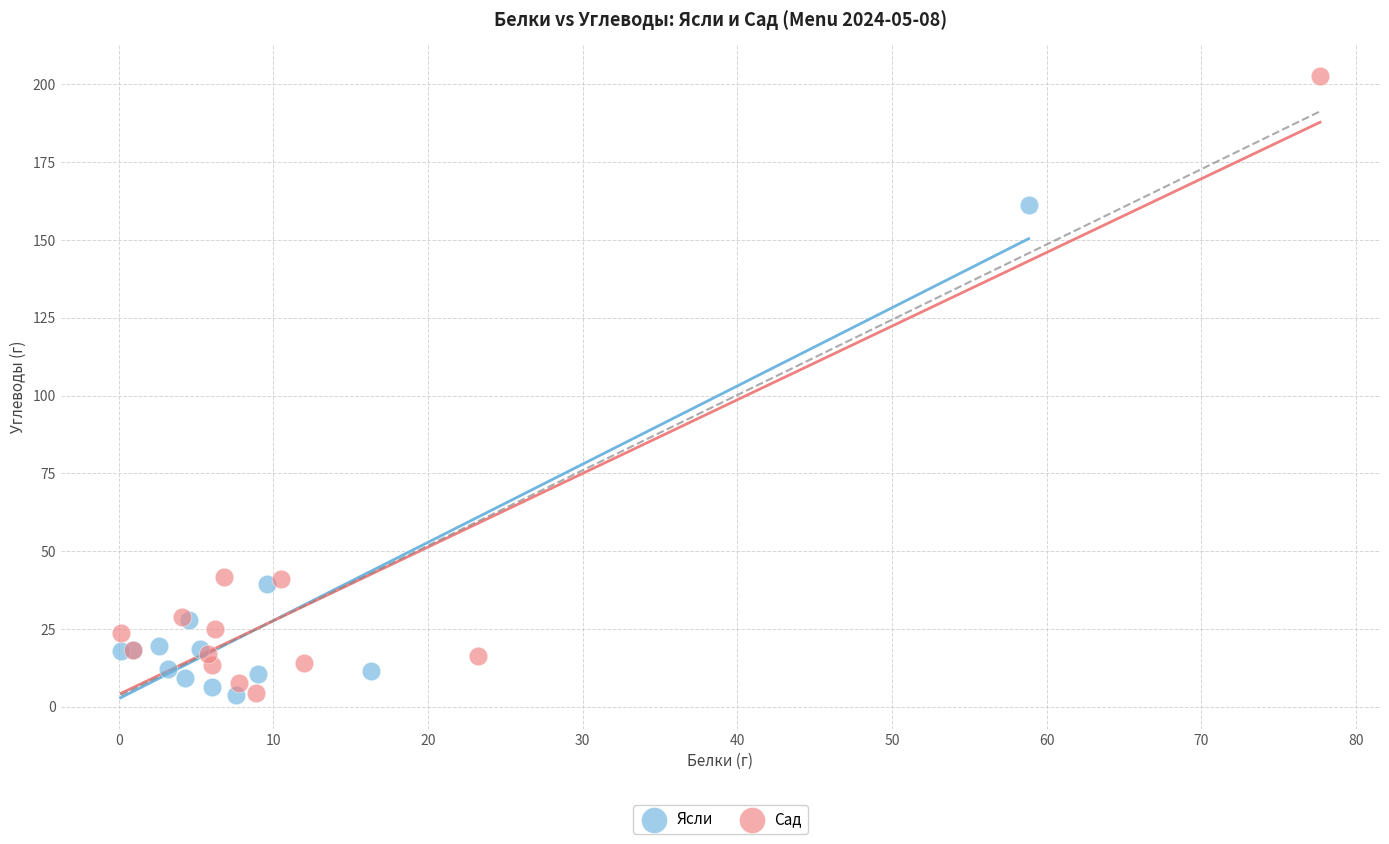

Which series contains the highest Y value?

Сад